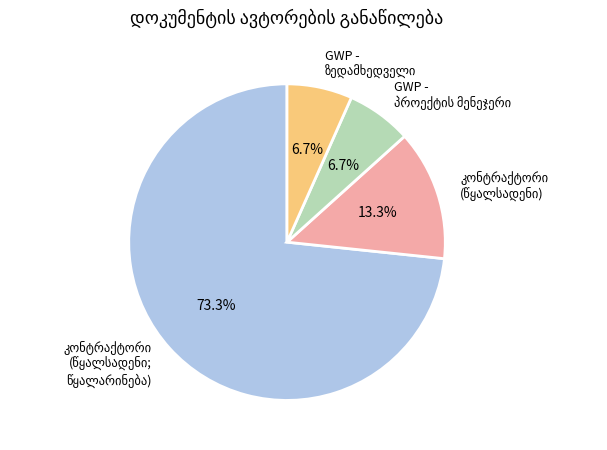

Does any single category account for the majority?

Yes